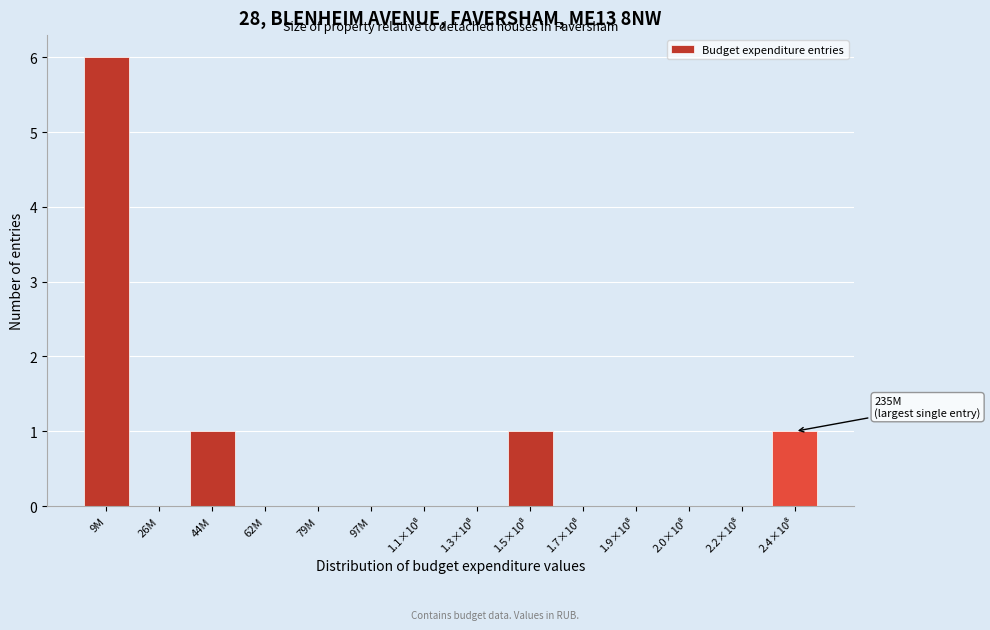

What is the approximate value at 9M?

6